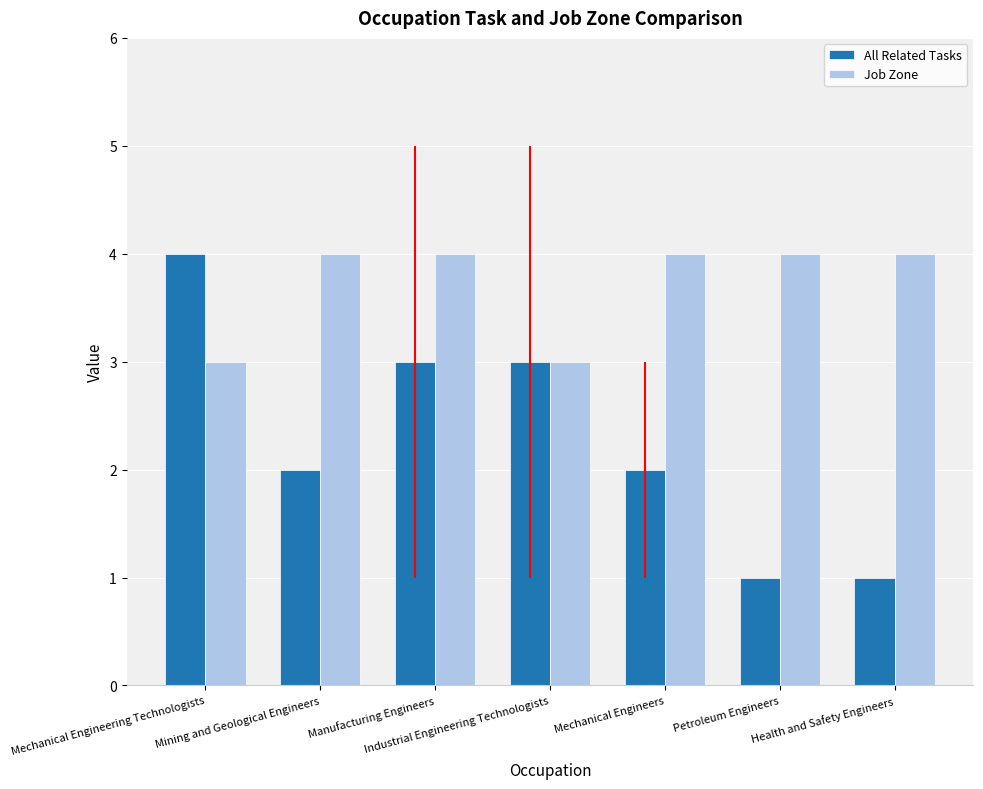

Which series has the widest spread of values?

All Related Tasks